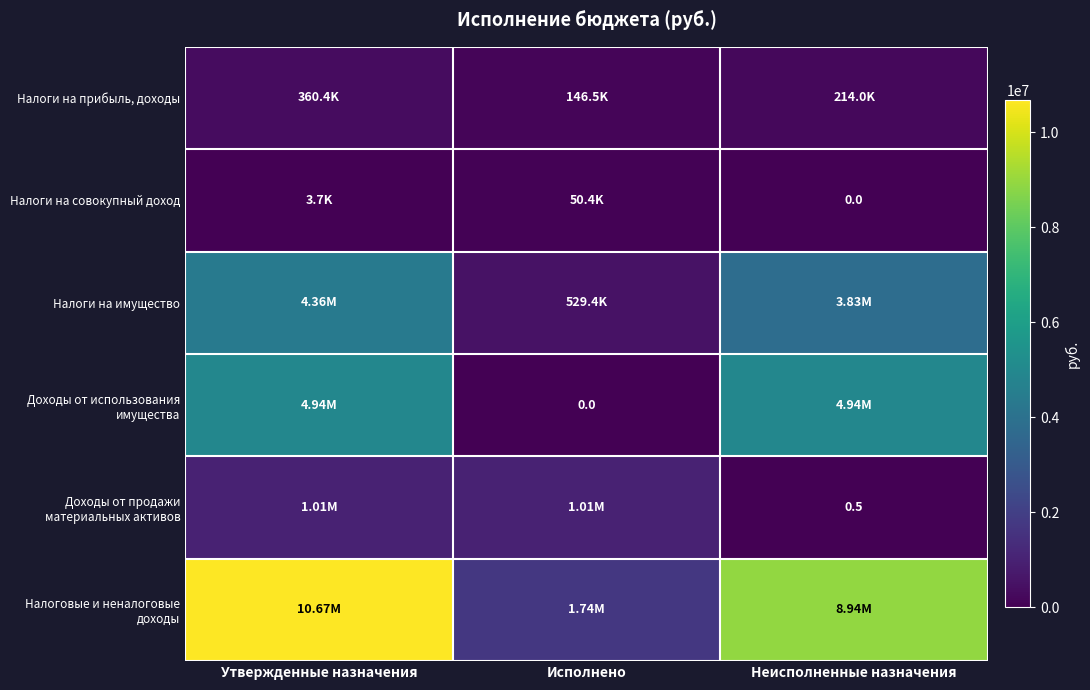

How many data points in Налоги на совокупный доход are above 3692?

1